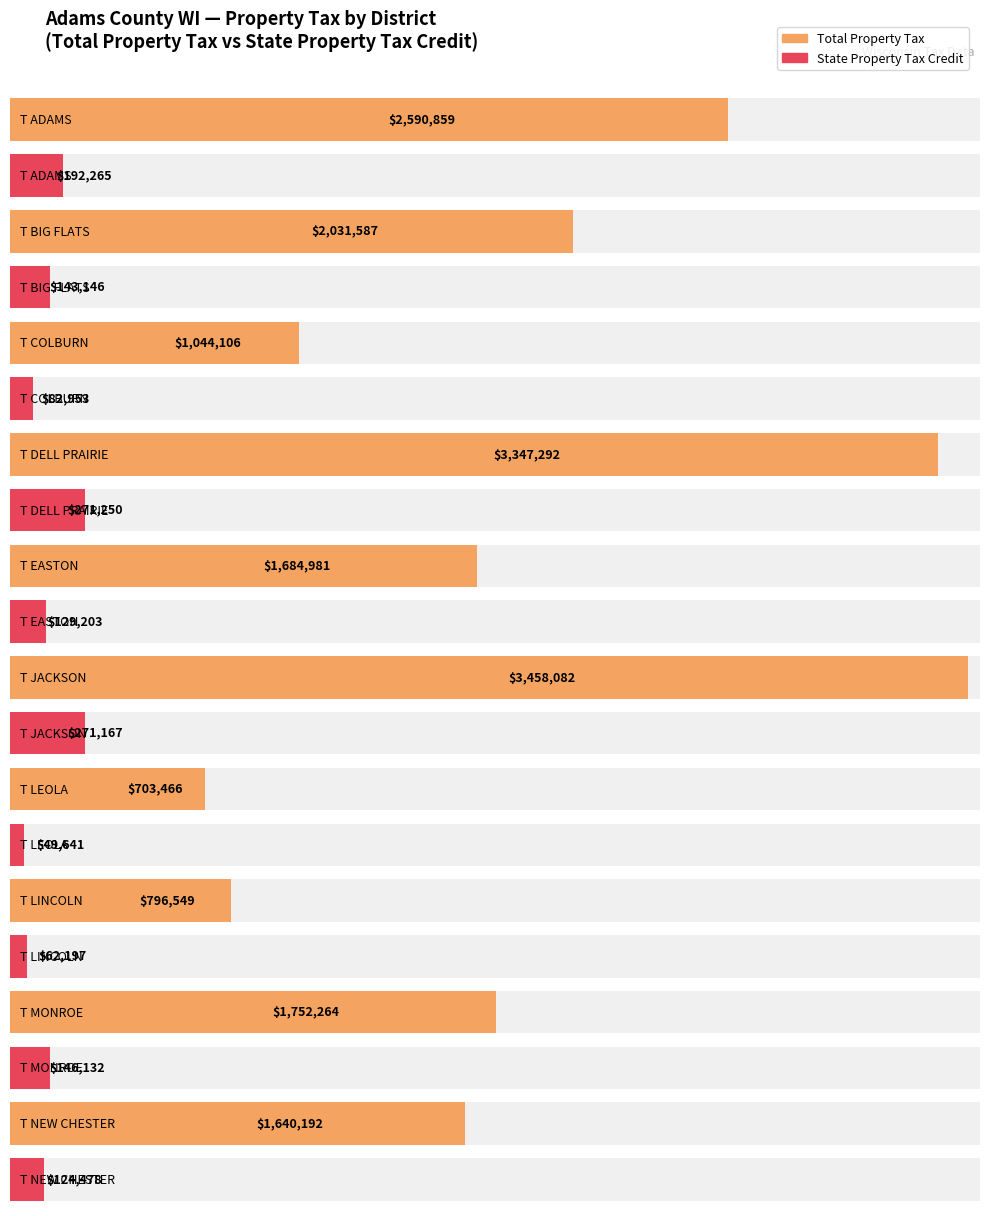

How many data points does each series have?

10